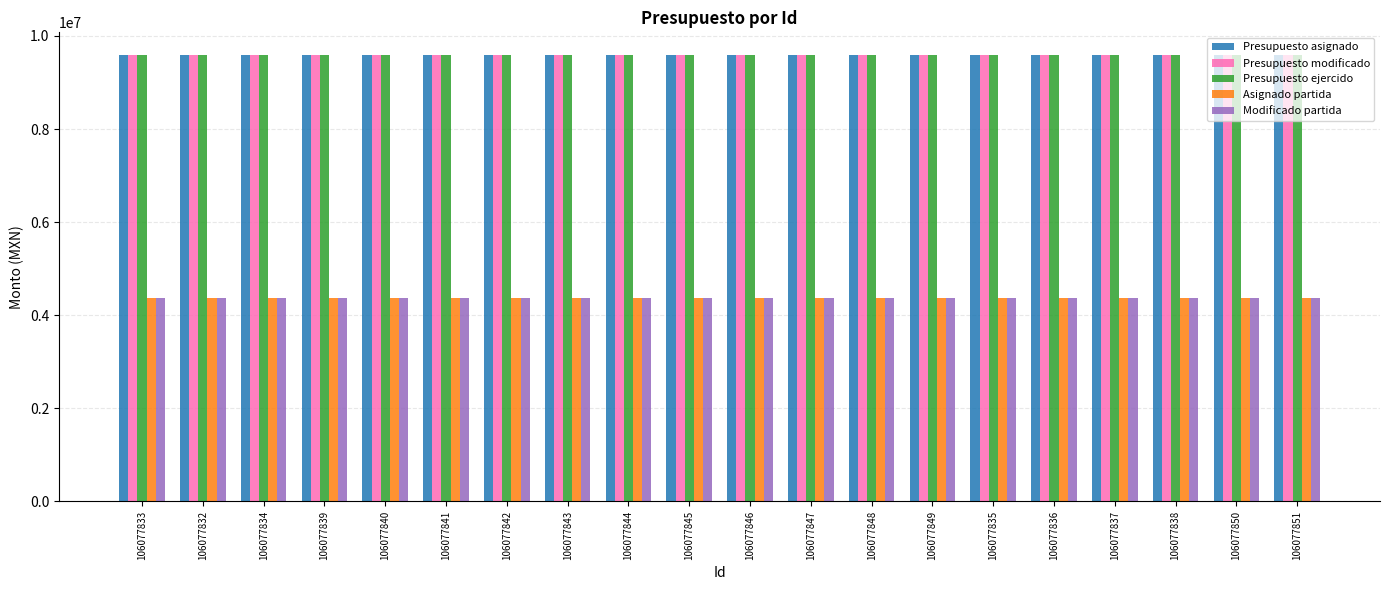

What is the value of the Modificado partida bar at the 1st from the left?

4369517.5